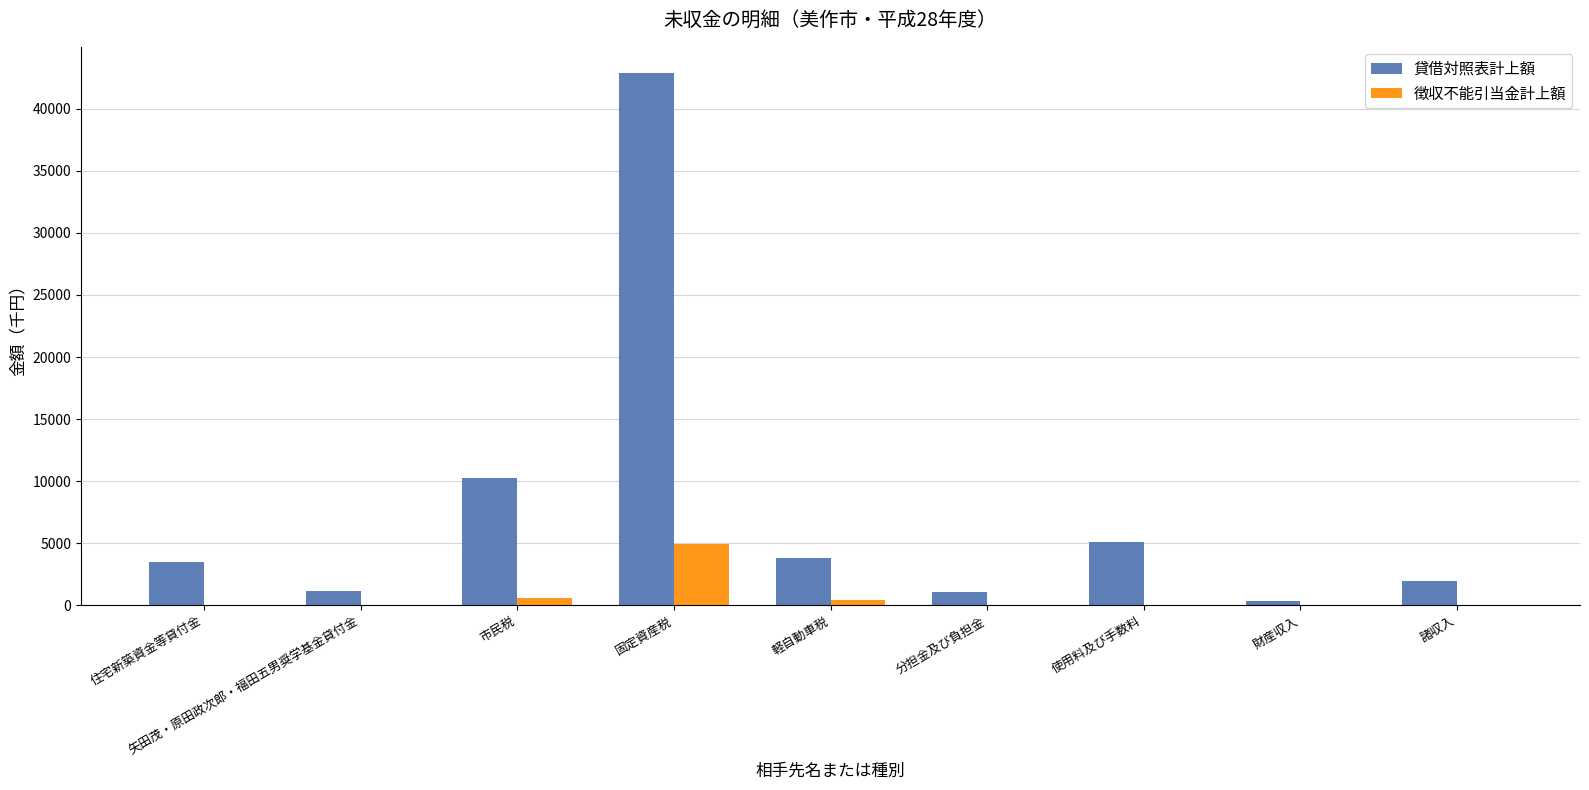

What is the greatest value displayed?

42848